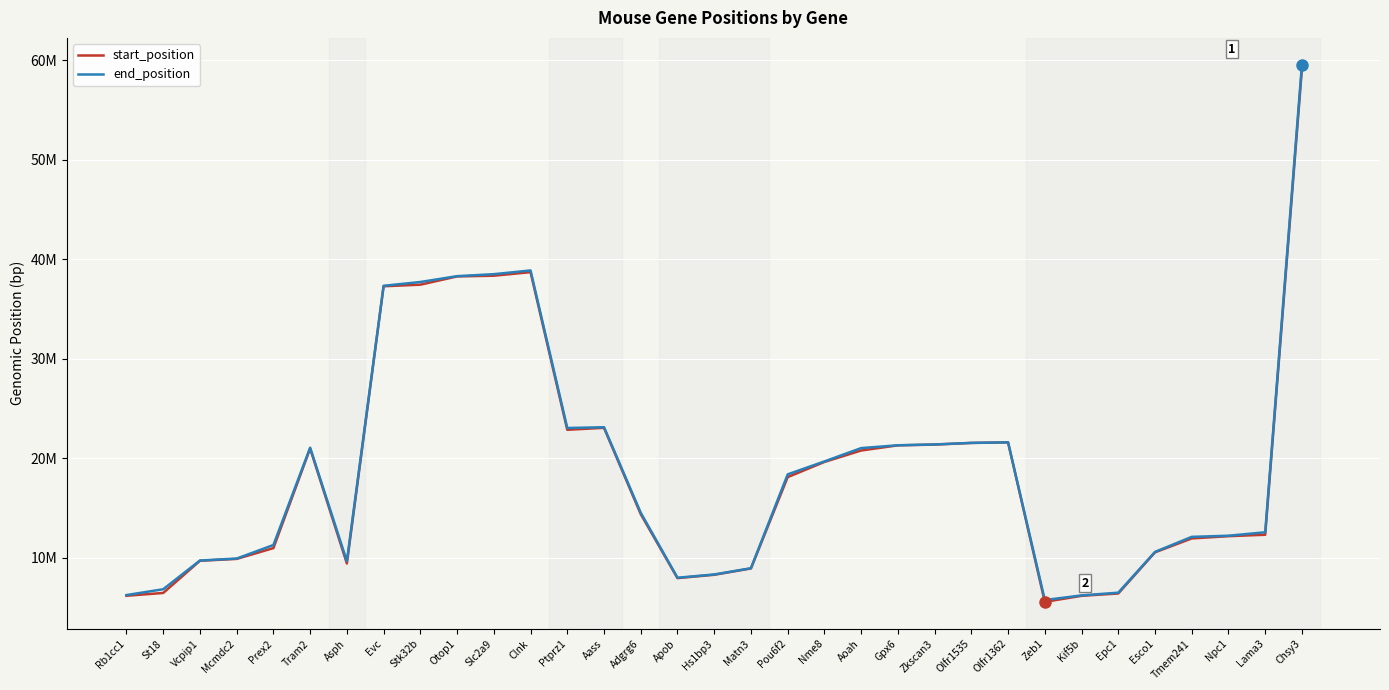

What are all the series names shown in the legend?

start_position, end_position